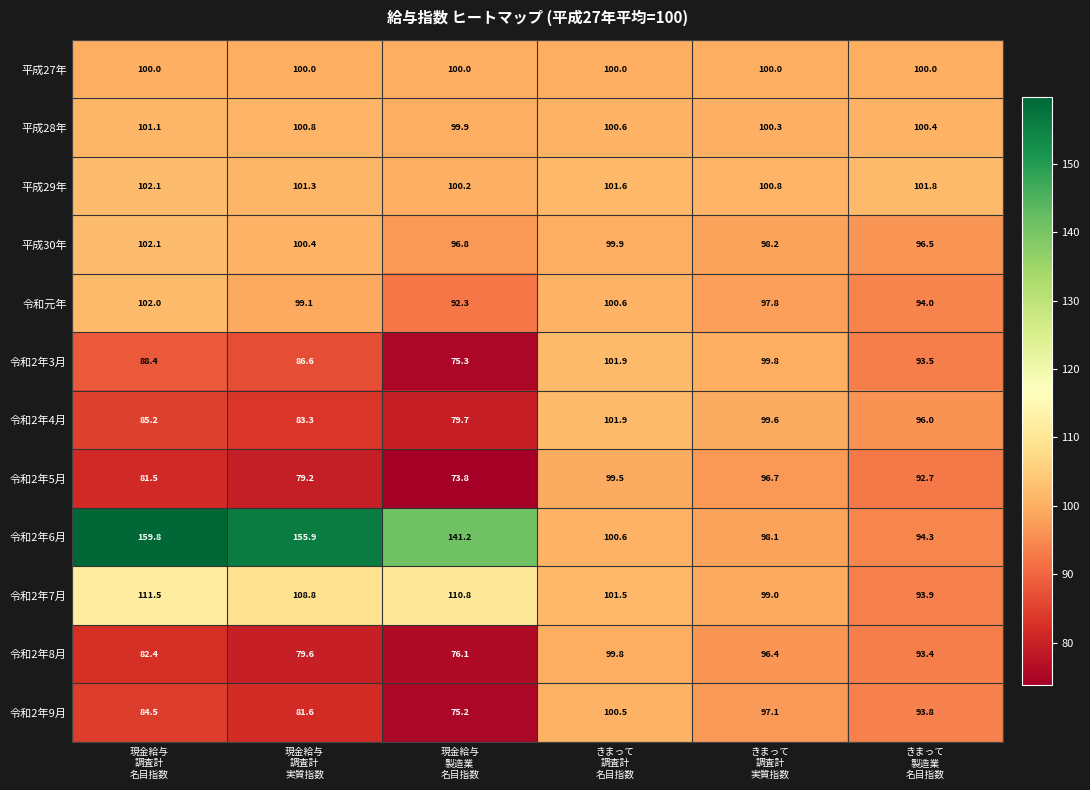

Which series has the widest spread of values?

令和2年6月